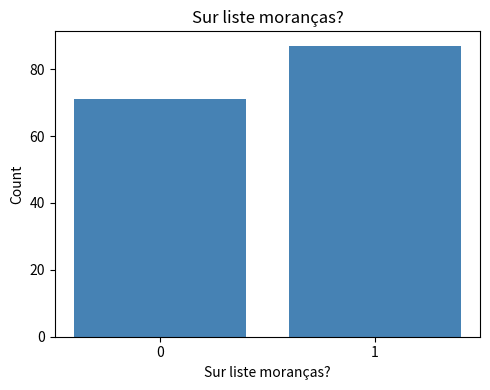

Reading left to right, transcribe all the data shown in this chart.

71	87